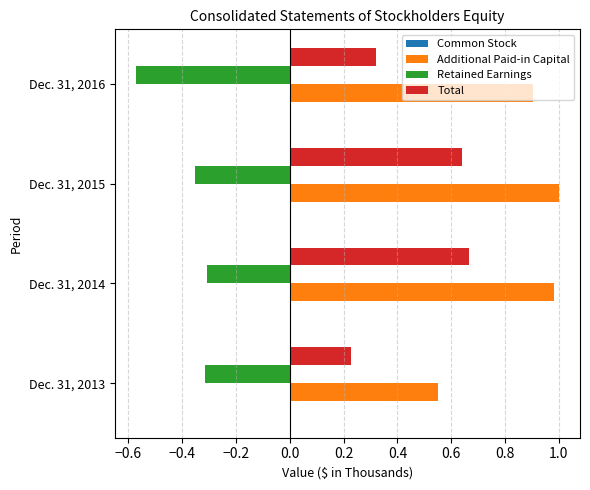

What is the sum of all Additional Paid-in Capital values?

3.4